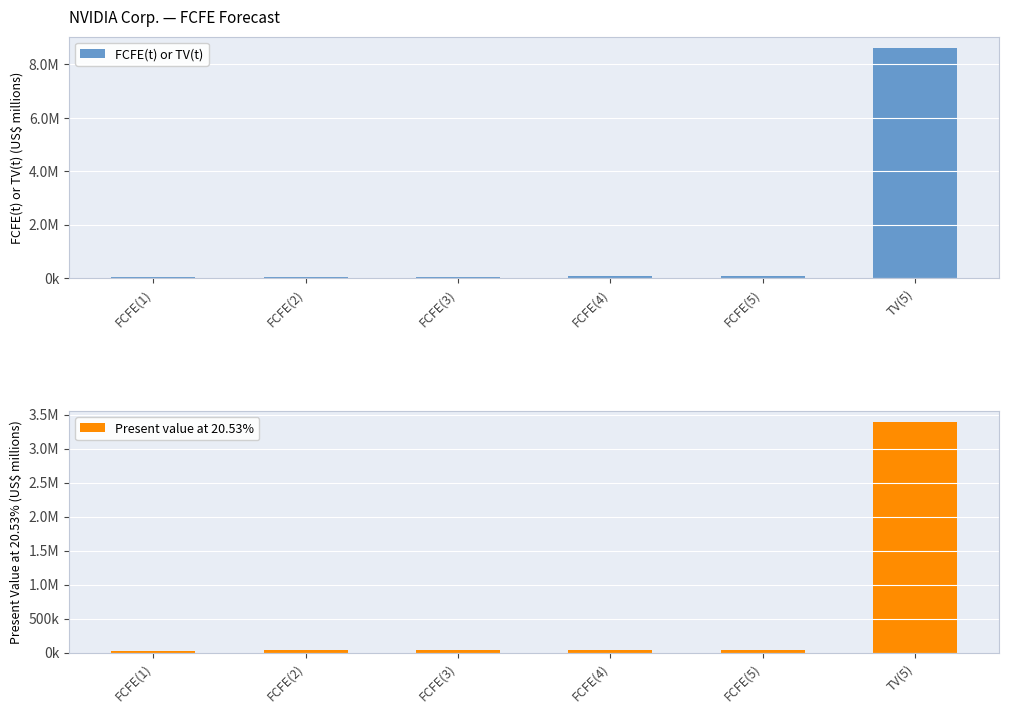

Are the bars horizontal?

No